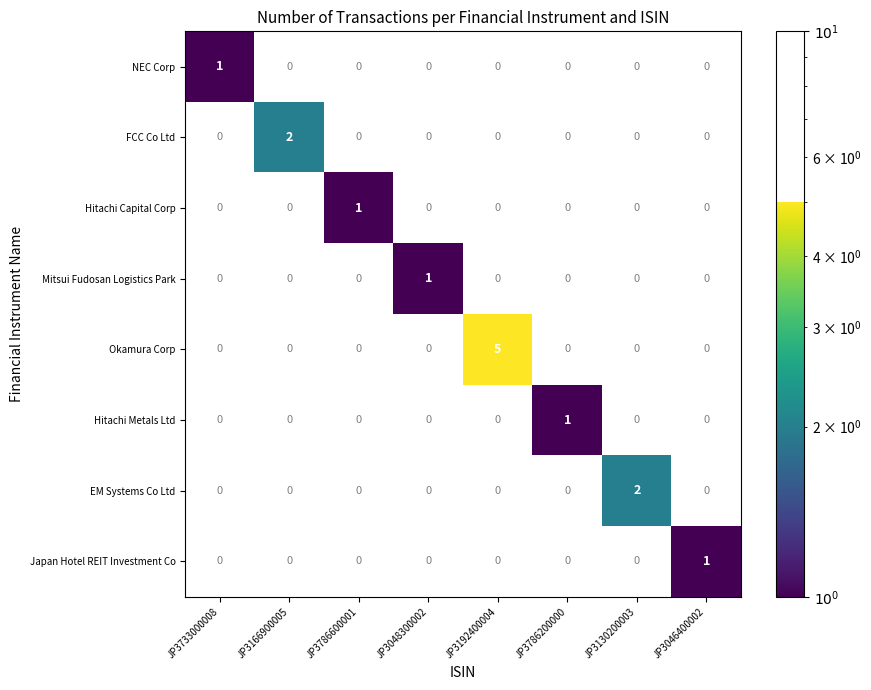

Between JP3046400002 and JP3166900005, which is larger?

JP3166900005